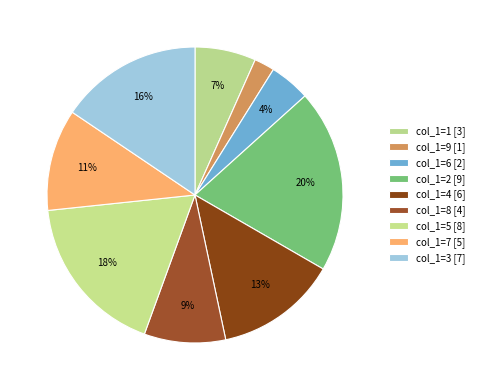

Is there a majority slice in this chart?

No